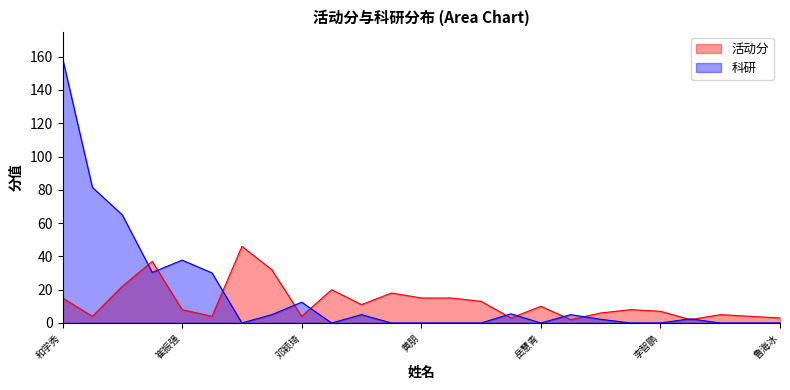

Rank the series by their maximum value, from lowest to highest.

活动分, 科研